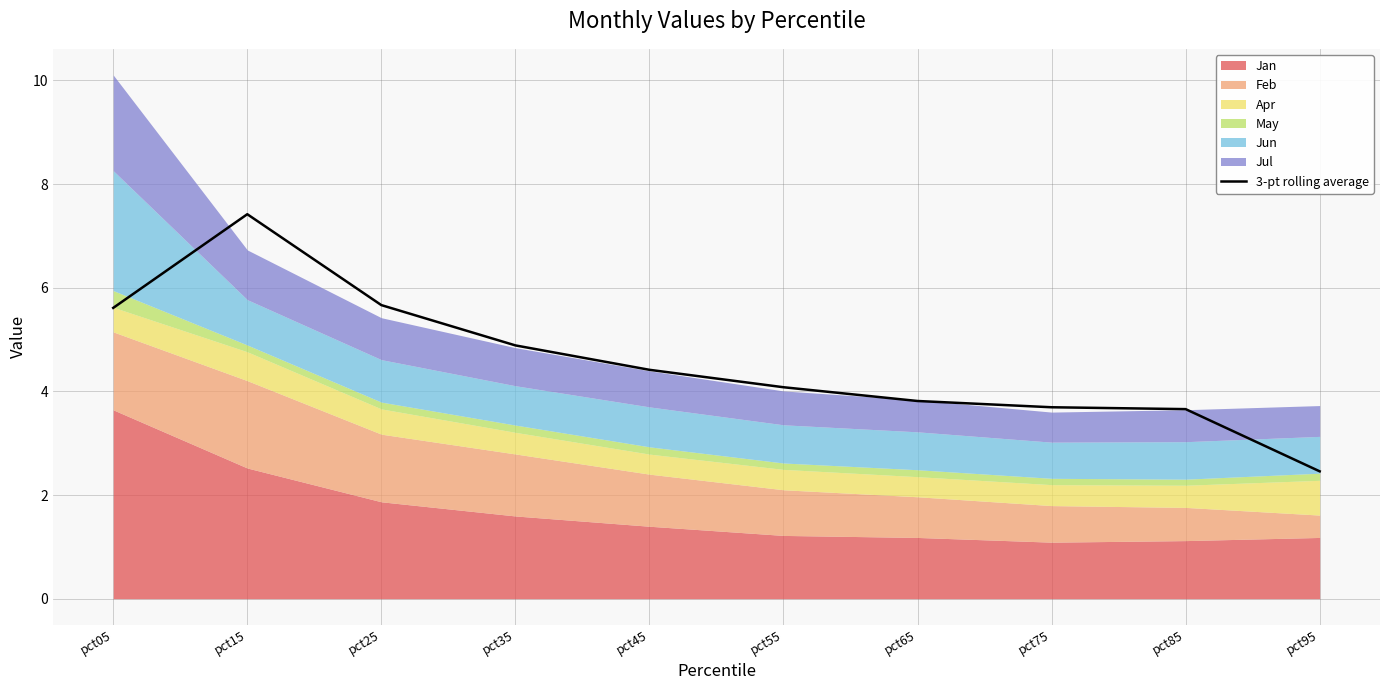

At which label is the value closest to 4?

pct55